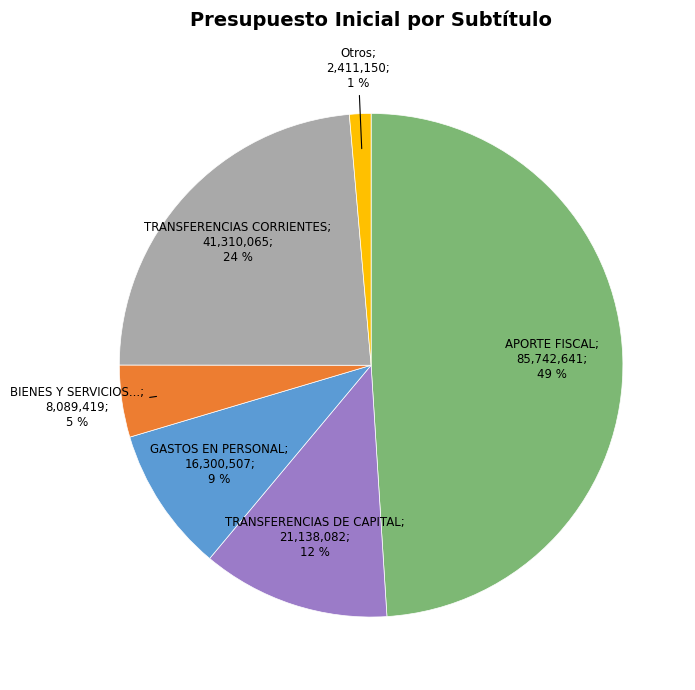

Is there any slice that represents more than half of the pie?

No